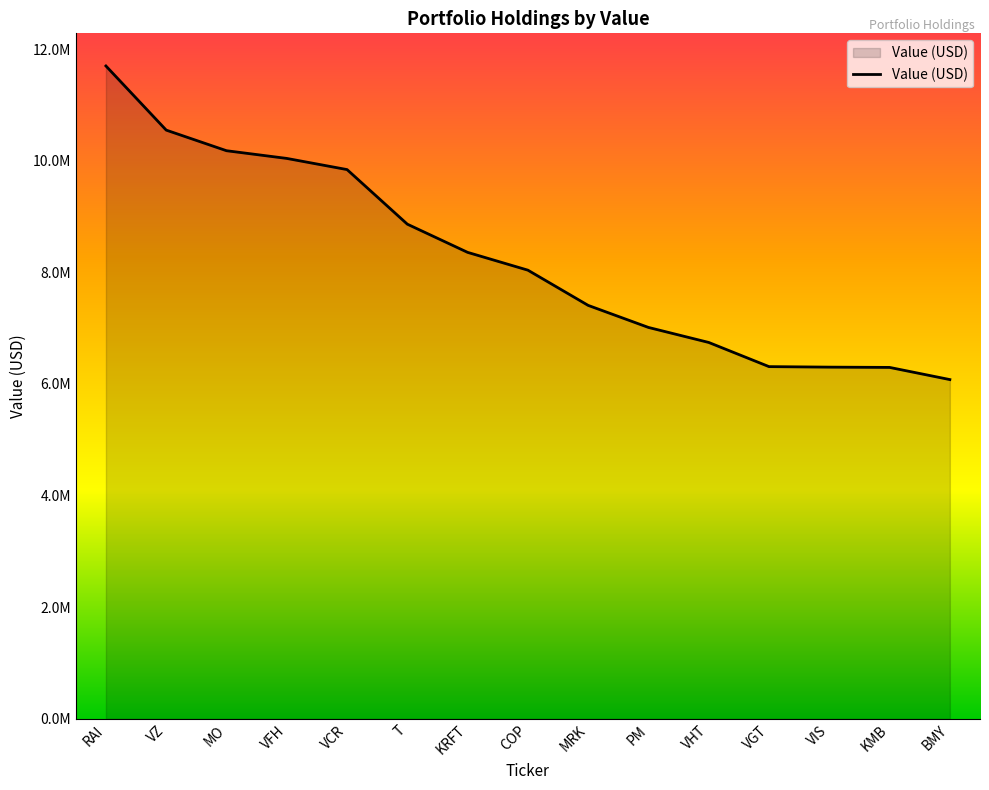

What is the difference between the values at KMB and COP?

1742000